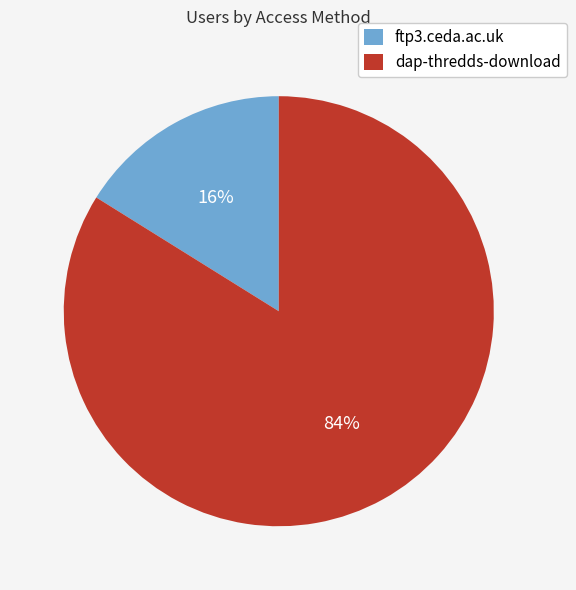

What percentage is the dap-thredds-download slice, to the nearest percent?

84%